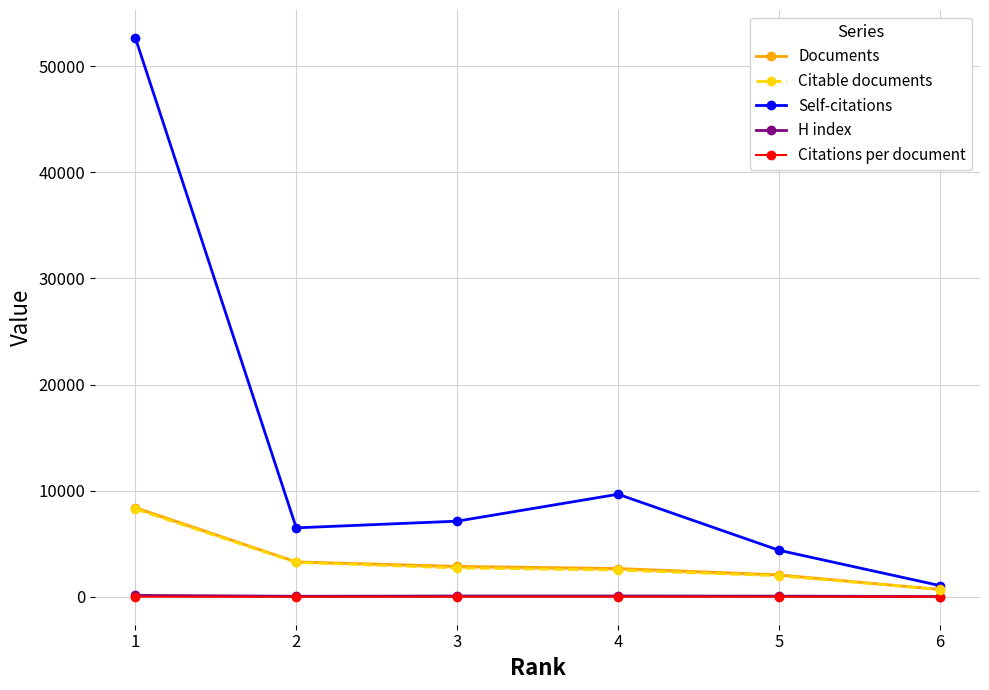

What are all the series names shown in the legend?

Documents, Citable documents, Self-citations, H index, Citations per document